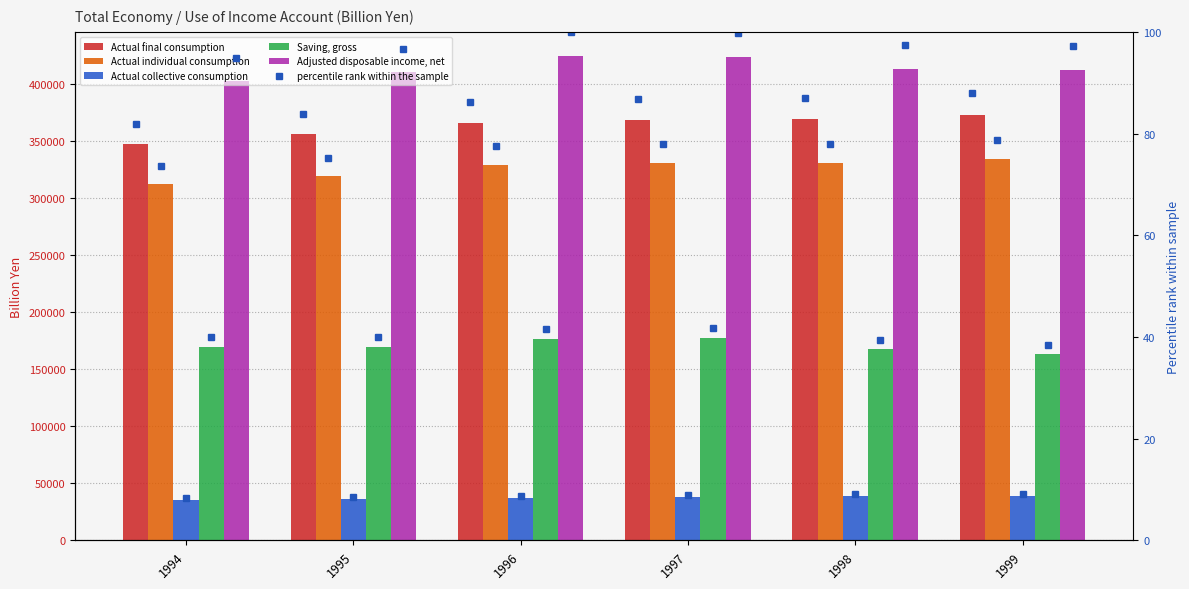

Which category has the highest value across all series?

1996